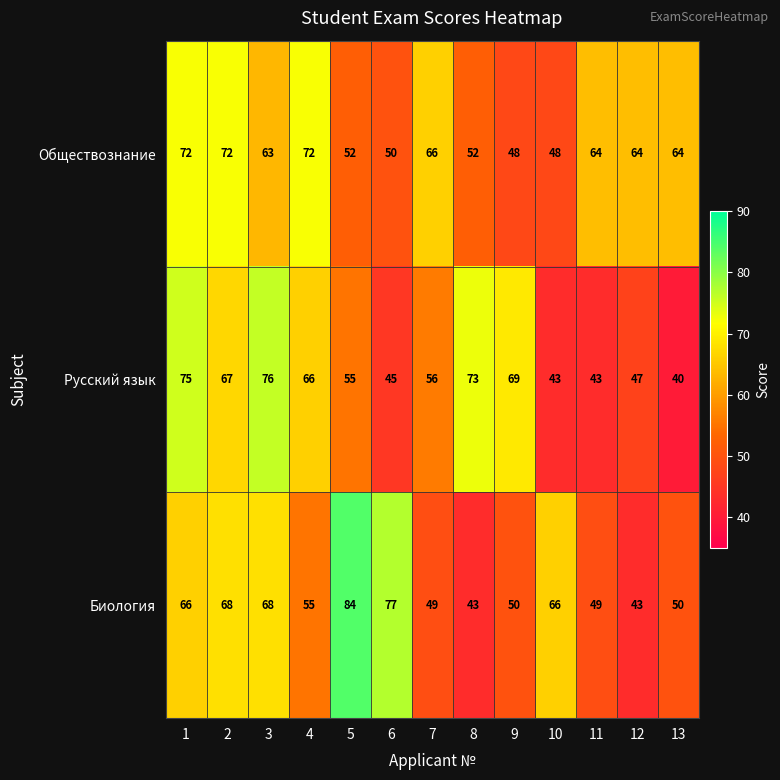

The value of Биология at 4 is 27. True or false?

False